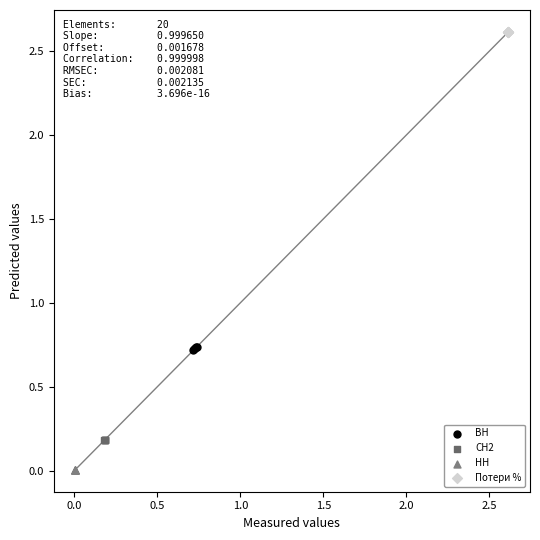

Which series reaches the minimum Y coordinate?

НН